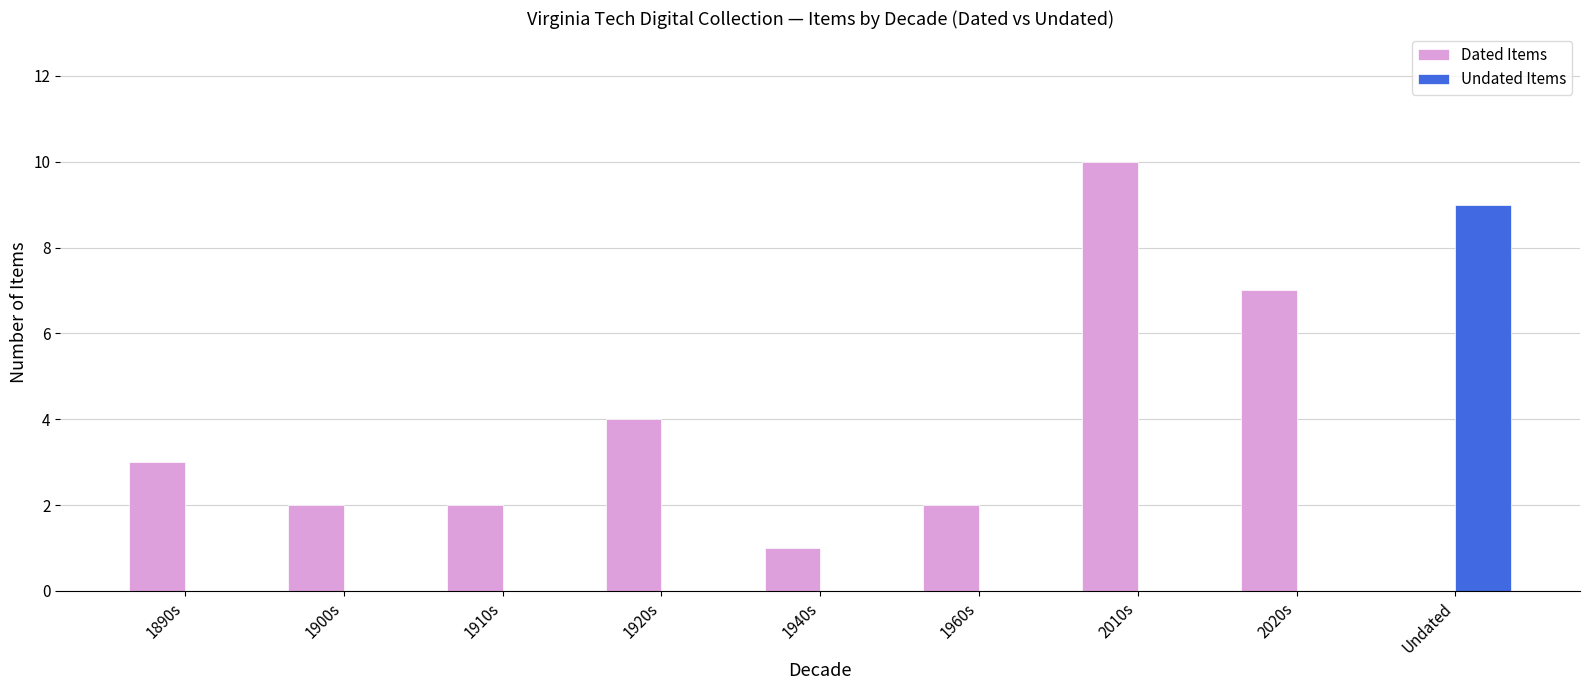

Is it true that Dated Items equals 0 at Undated?

True